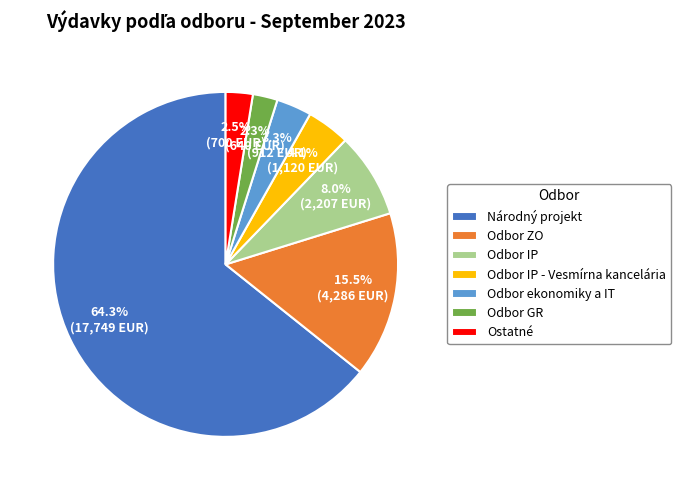

What is the majority slice?

Národný projekt